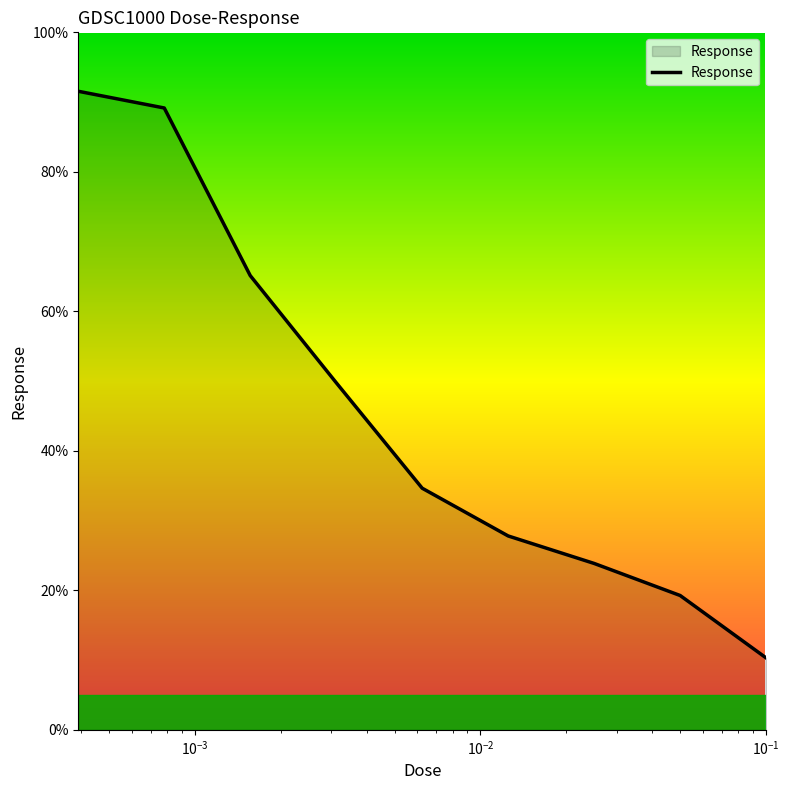

What is the maximum value shown in the chart?

91.6